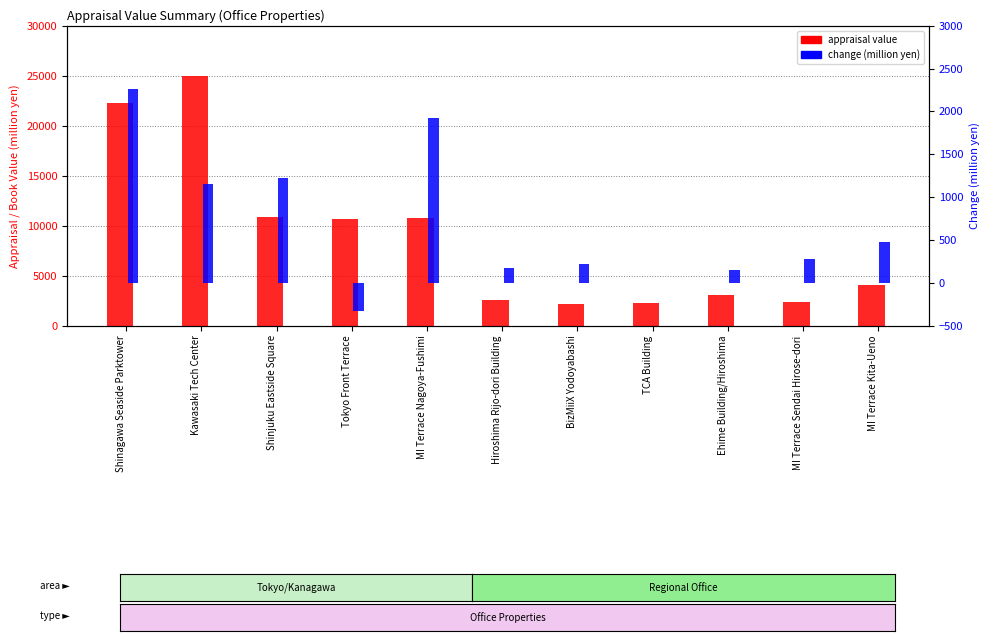

Are the bars grouped side by side (vs. stacked)?

Yes